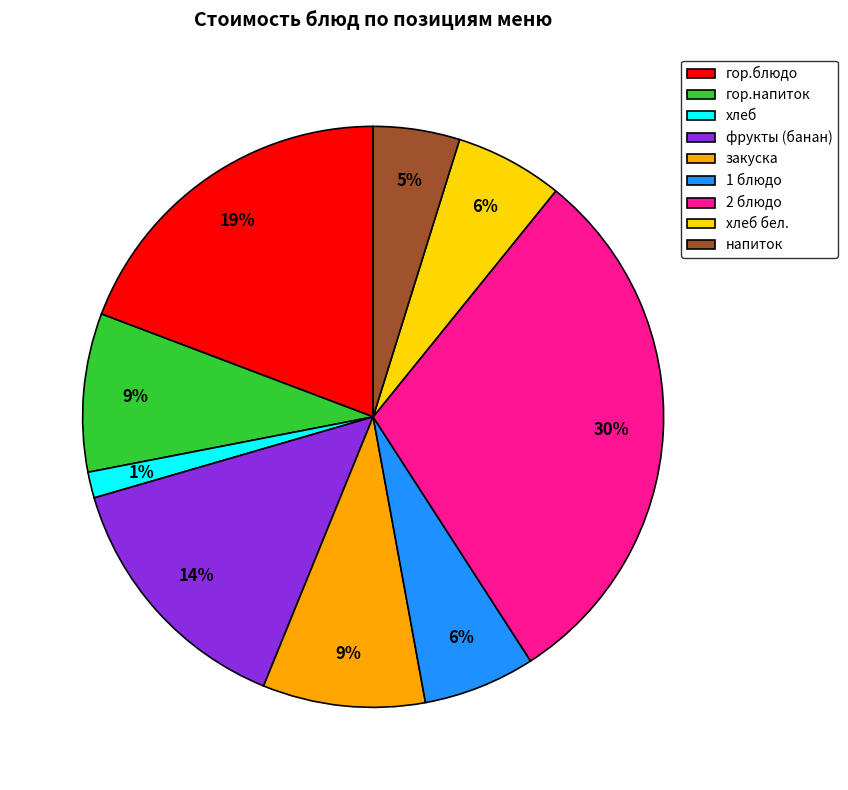

True or false: хлеб accounts for 1% of the total.

True